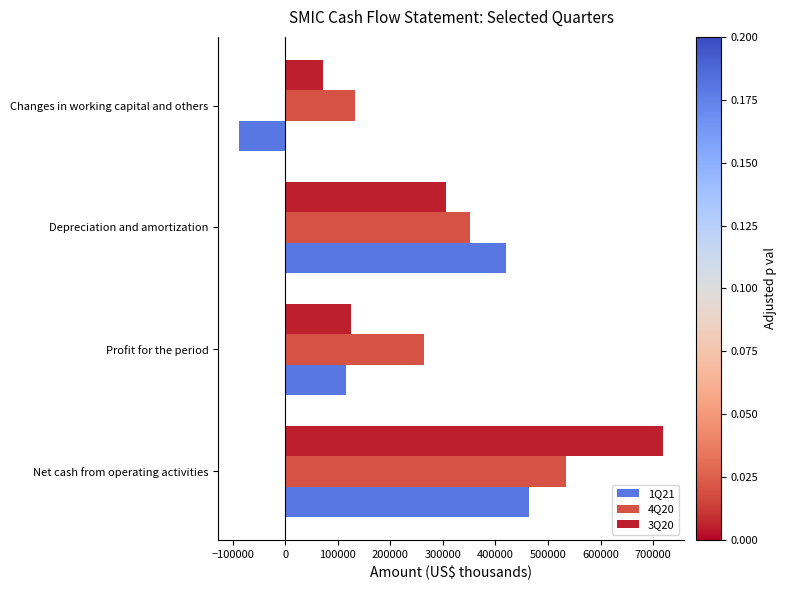

The 4Q20 series shows 358976 at Profit for the period. True or false?

False